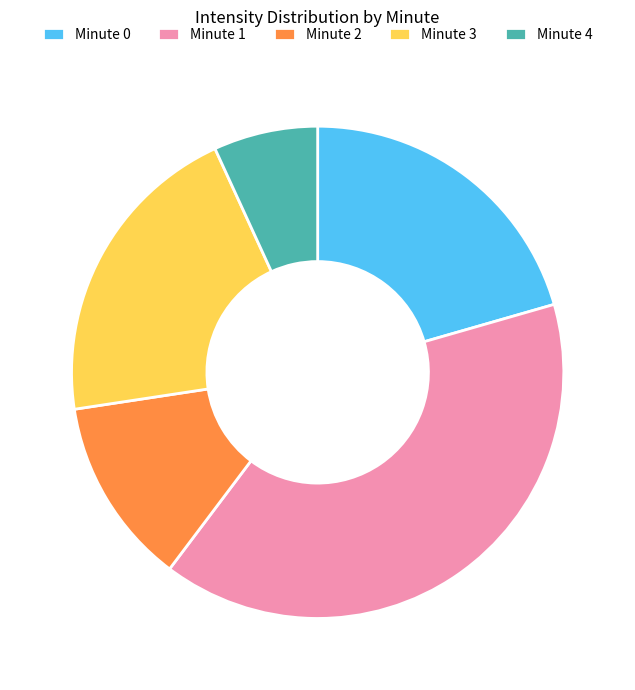

True or false: Minute 4 accounts for 7% of the total.

True